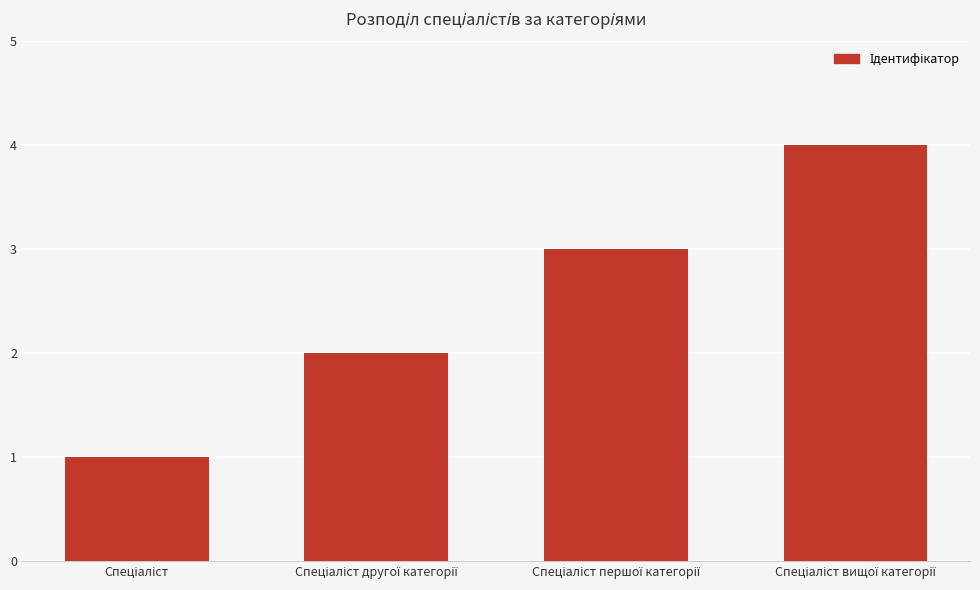

What is the sum of all values?

10